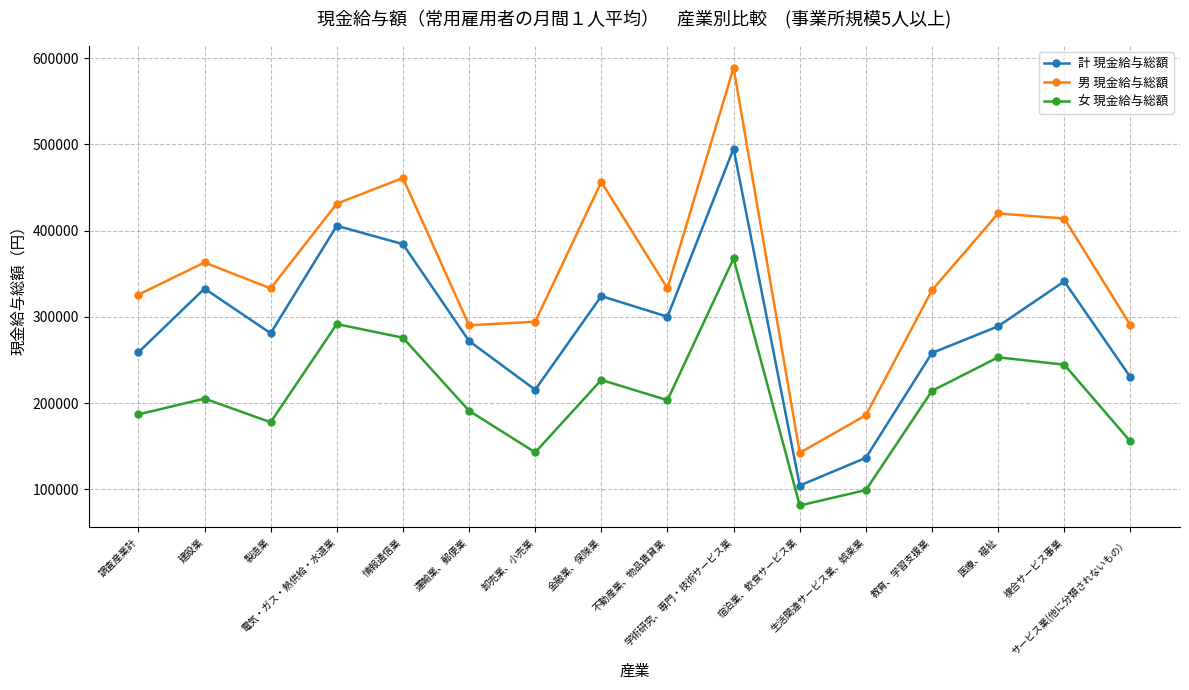

Which series has the largest total across all categories?

男 現金給与総額